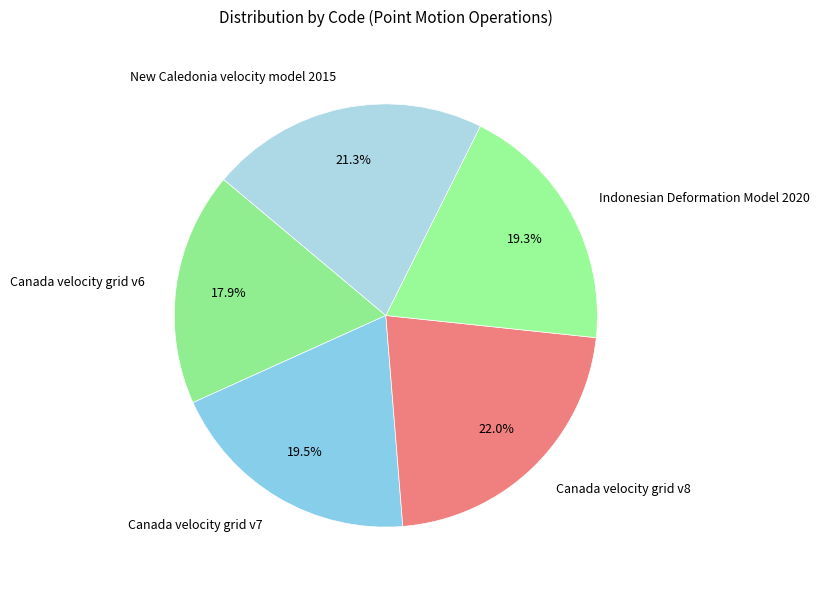

How many segments does this pie chart have?

5